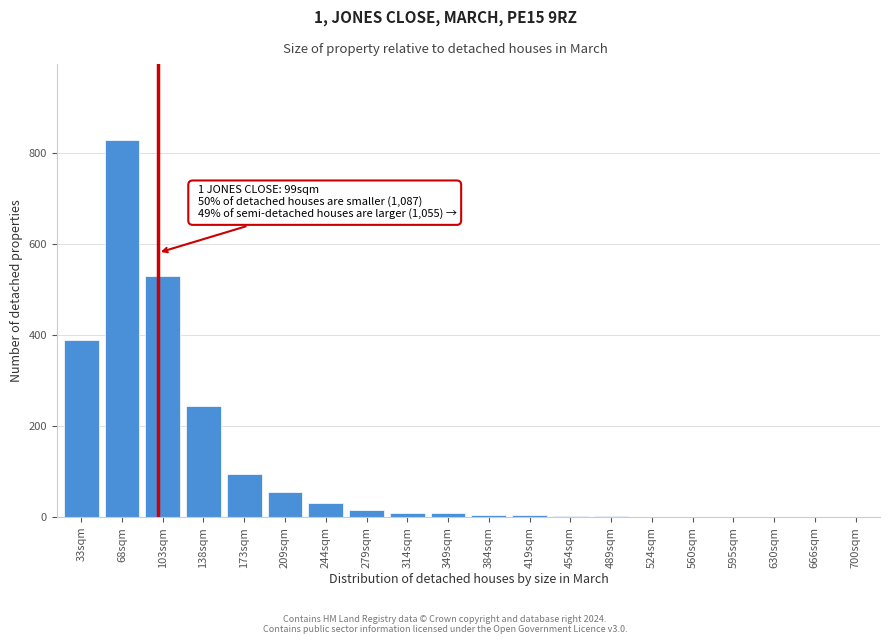

At which label is the value closest to 415?

33sqm